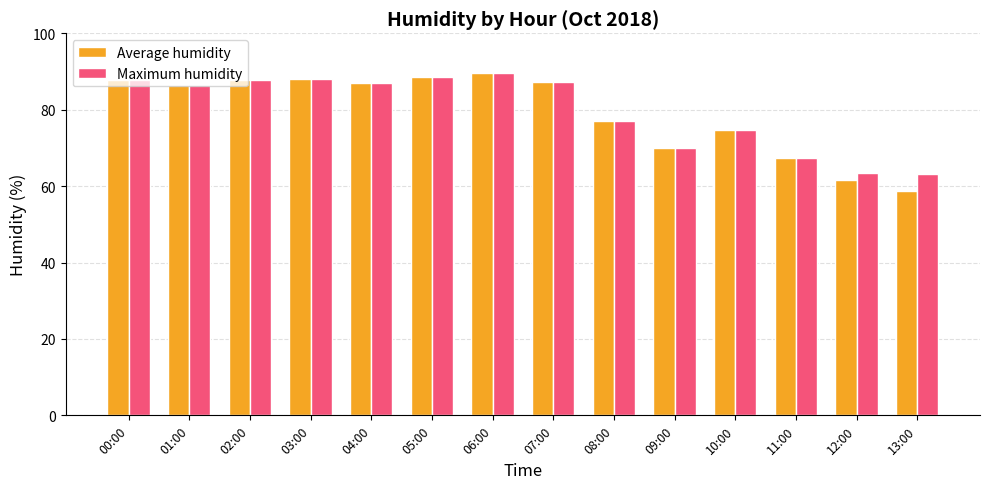

Which category has the lowest value across all series?

13:00